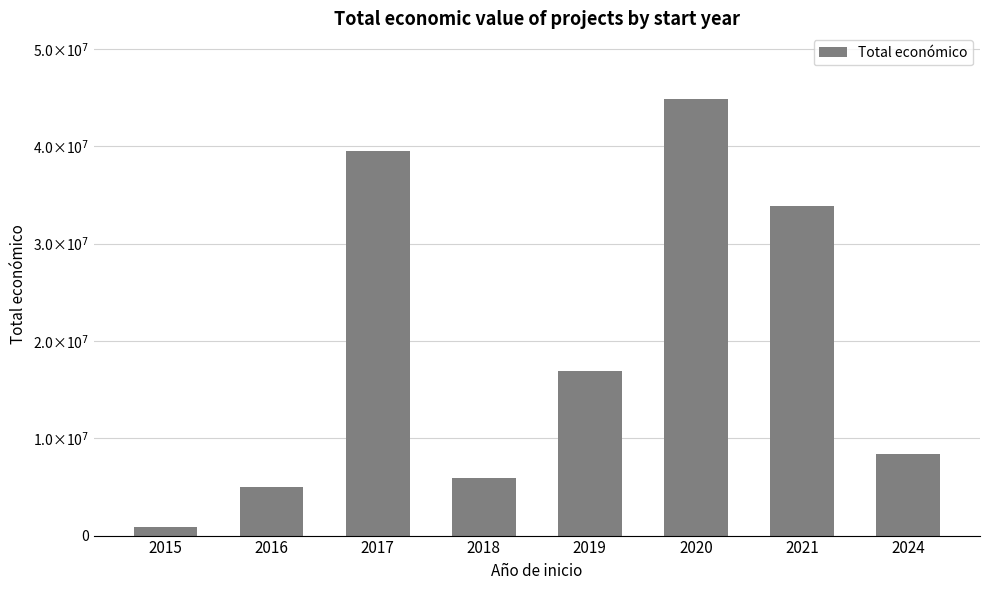

Where does the data first go above 16889990?

2017